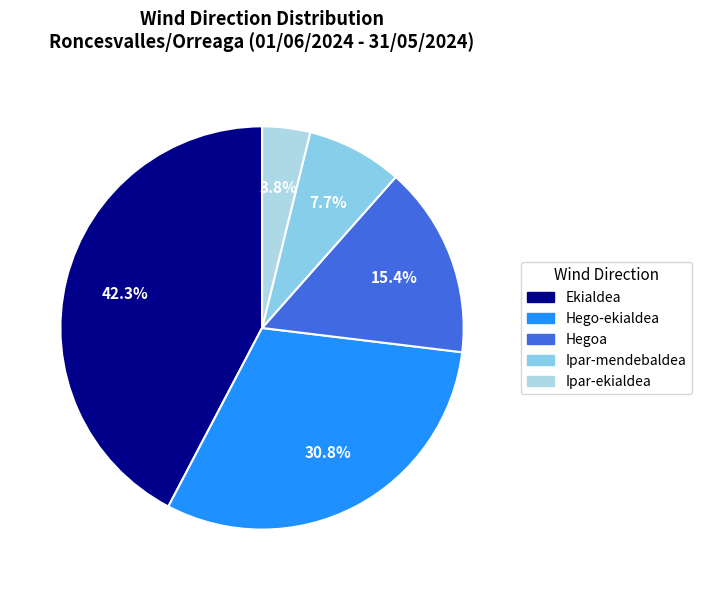

Approximately how many times larger is the value at Hego-ekialdea compared to Ipar-mendebaldea?

4.0